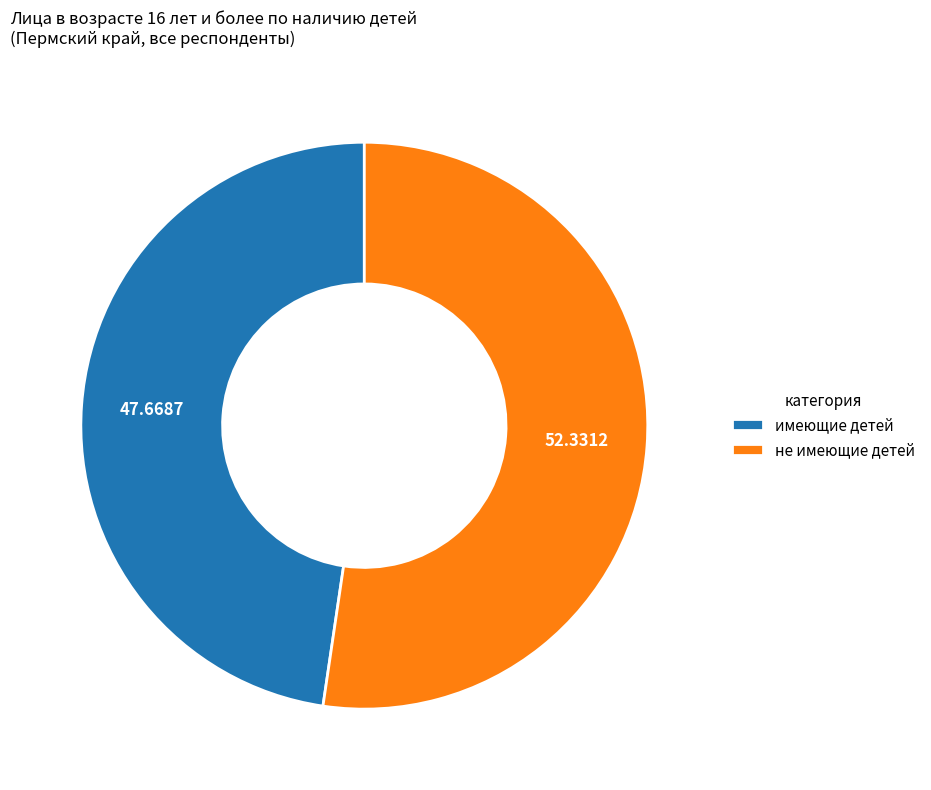

Count the number of slices in the pie.

2